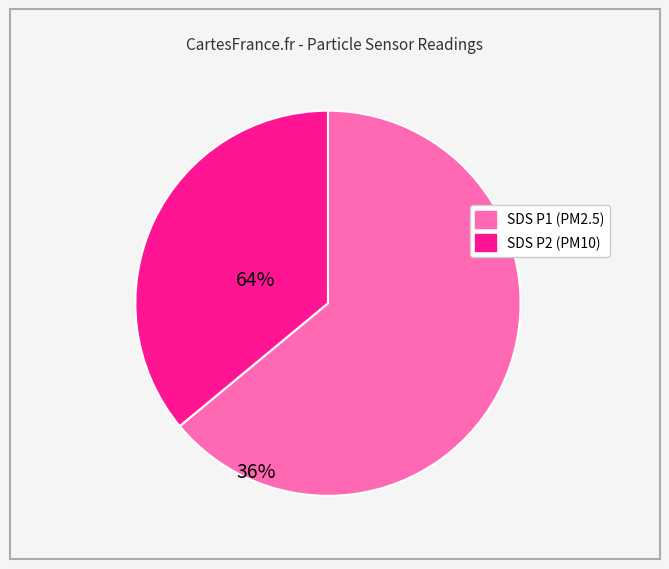

Does any single category account for the majority?

Yes